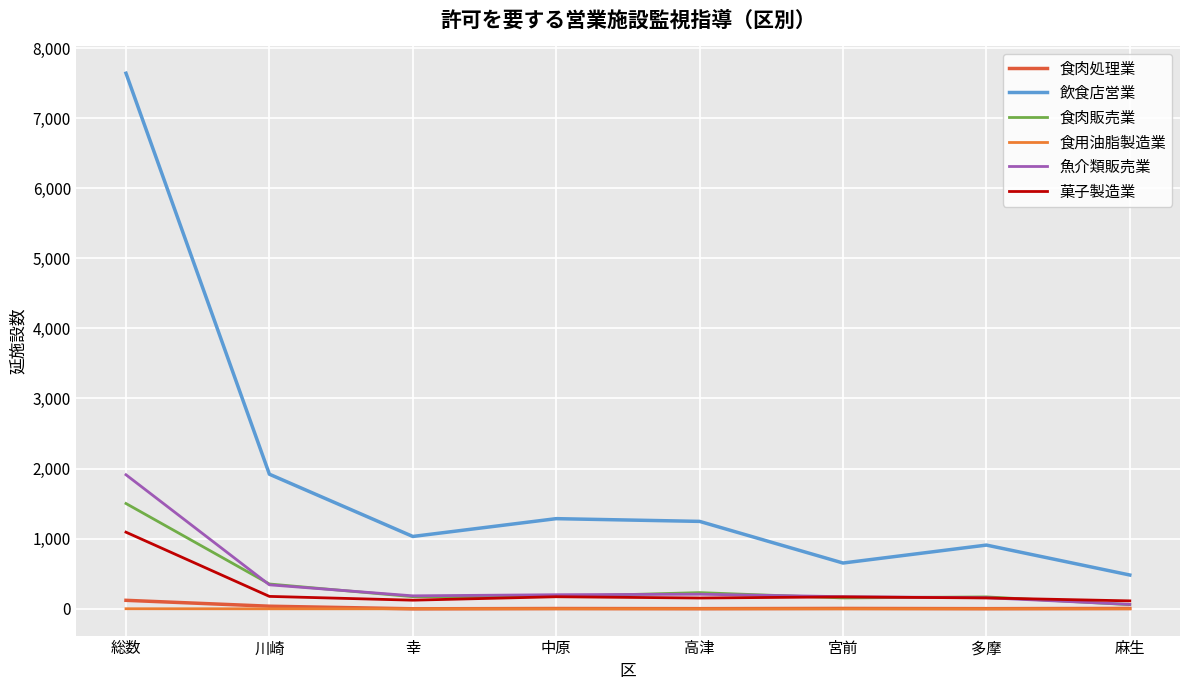

True or false: 魚介類販売業 has a value of 158 at 多摩.

True